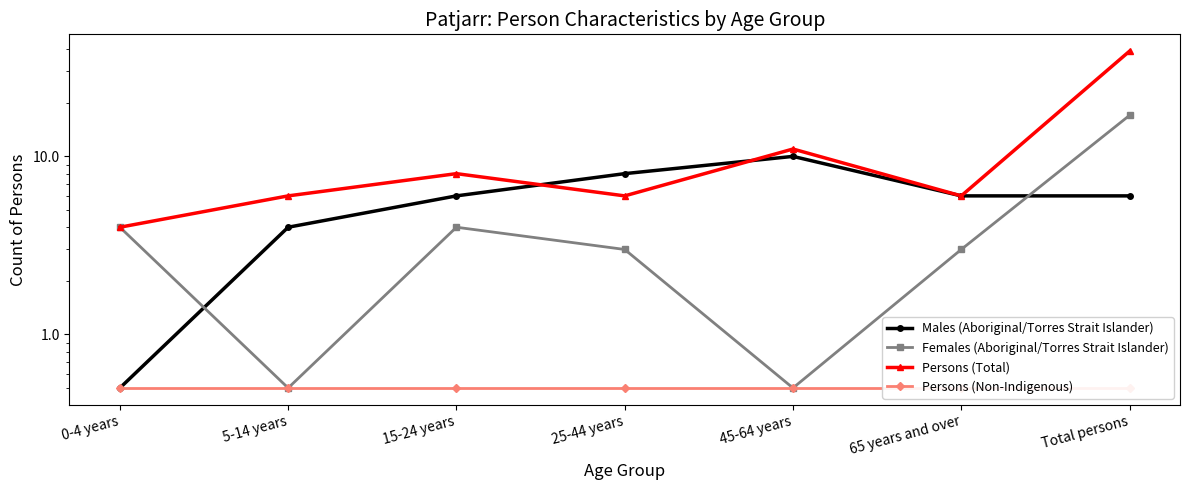

Reading left to right, list all the values displayed in this chart.

Males (Aboriginal/Torres Strait Islander): 0-4 years=0.5	5-14 years=4.0	15-24 years=6.0	25-44 years=8.0	45-64 years=10.0	65 years and over=6.0	Total persons=6.0
Females (Aboriginal/Torres Strait Islander): 0-4 years=4.0	5-14 years=0.5	15-24 years=4.0	25-44 years=3.0	45-64 years=0.5	65 years and over=3.0	Total persons=17.0
Persons (Total): 0-4 years=4.0	5-14 years=6.0	15-24 years=8.0	25-44 years=6.0	45-64 years=11.0	65 years and over=6.0	Total persons=39.0
Persons (Non-Indigenous): 0-4 years=0.5	5-14 years=0.5	15-24 years=0.5	25-44 years=0.5	45-64 years=0.5	65 years and over=0.5	Total persons=0.5